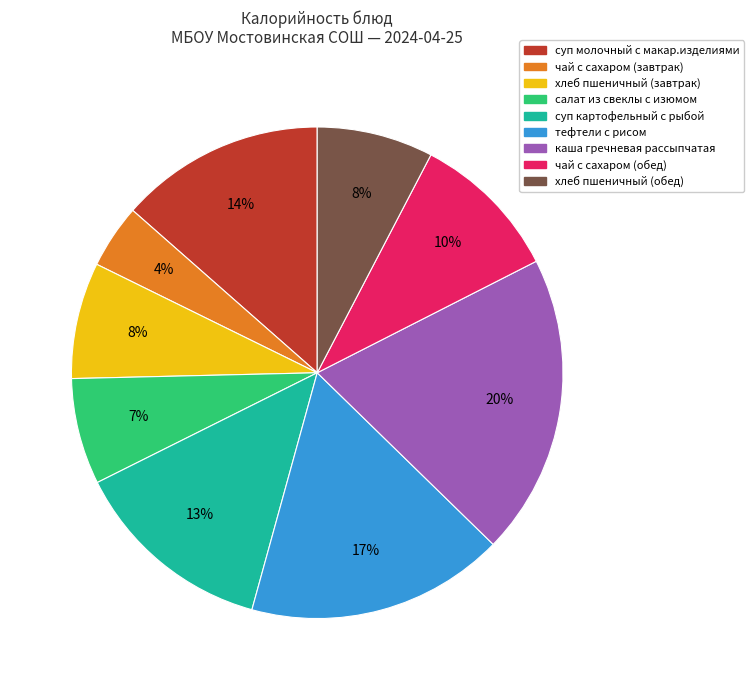

Which has a higher value, салат из свеклы с изюмом or хлеб пшеничный (завтрак)?

хлеб пшеничный (завтрак)